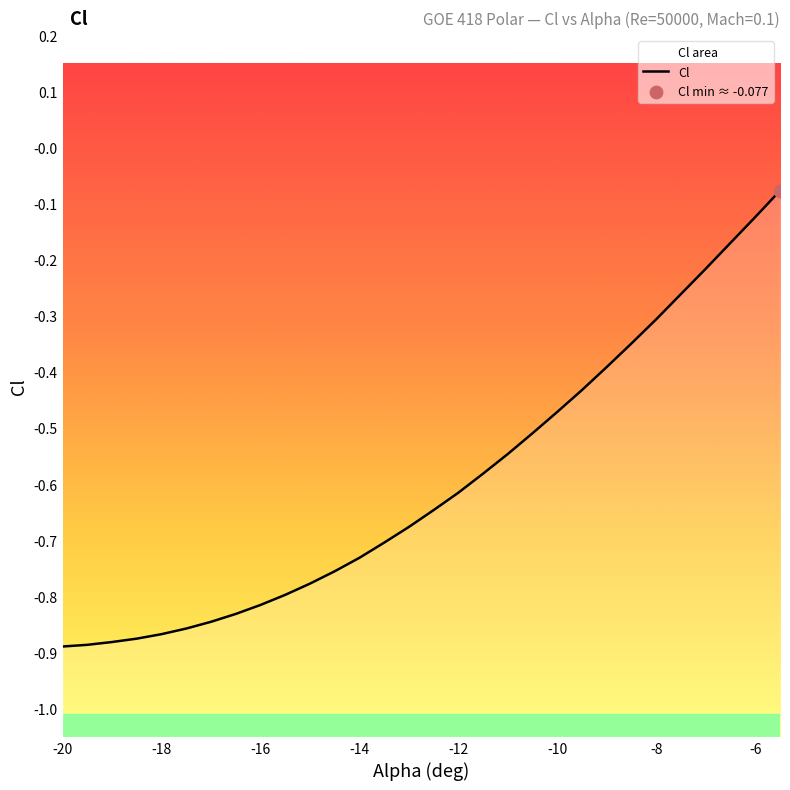

Which has a higher value, -10 or -15.5?

-10